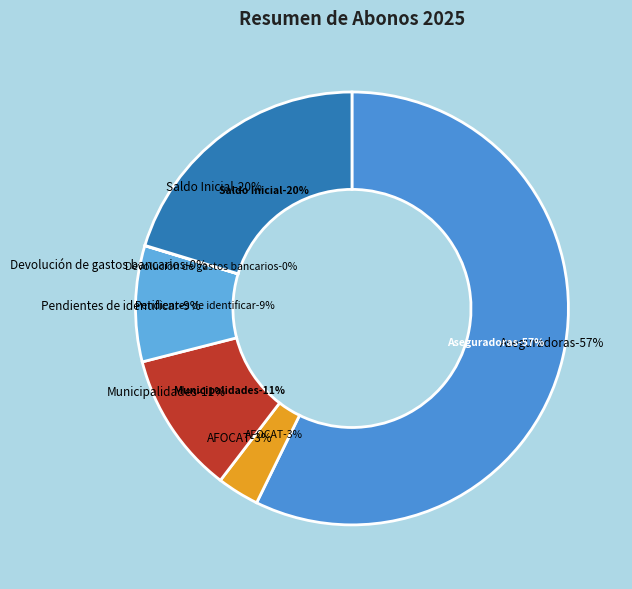

Do Pendientes de identificar and Municipalidades together represent more than half of the pie?

No